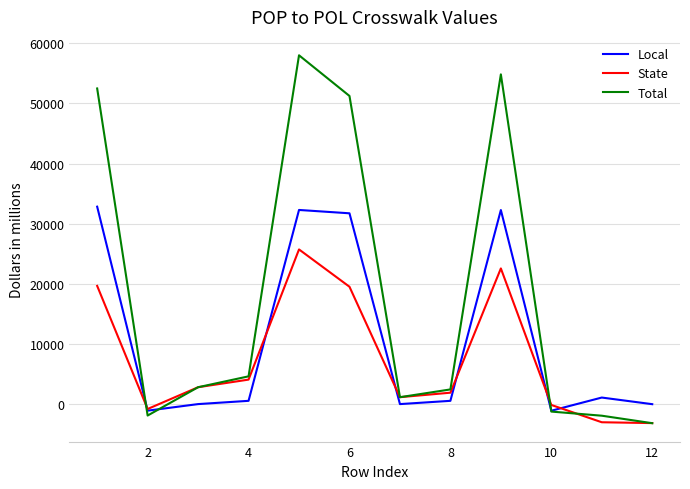

Which series has the widest spread of values?

Total